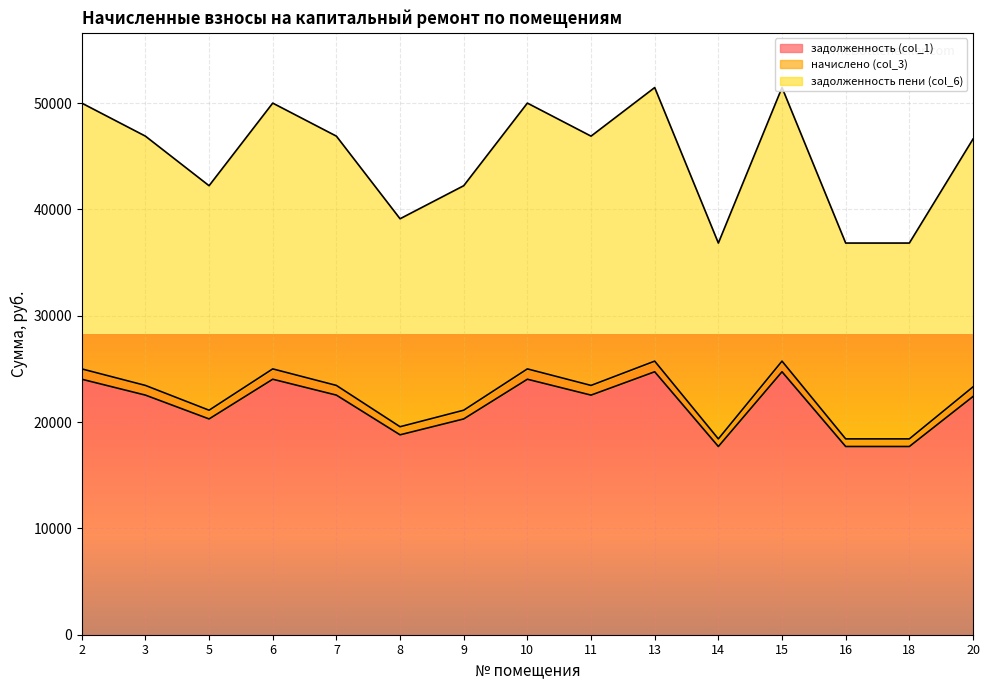

At which category is the sum across all series the highest?

13